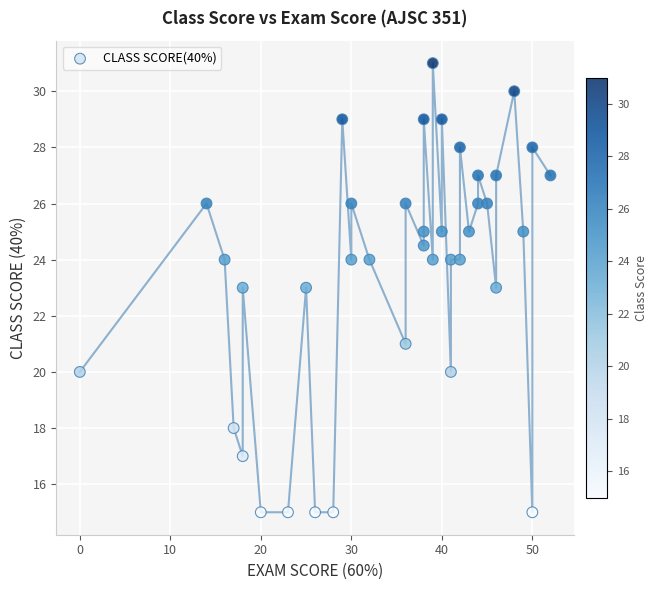

What is the range of X values (max minus min)?

52.0